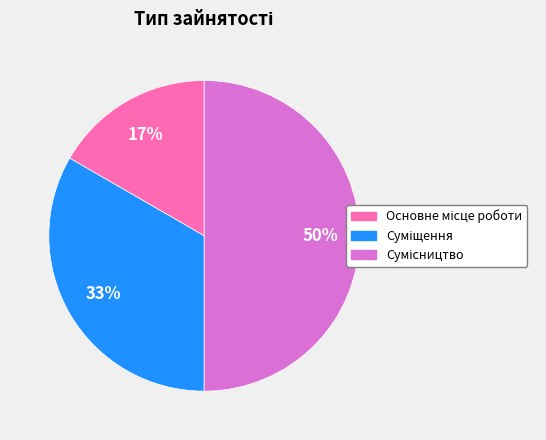

To the nearest percent, what is the difference between the largest and smallest slice percentages?

33%